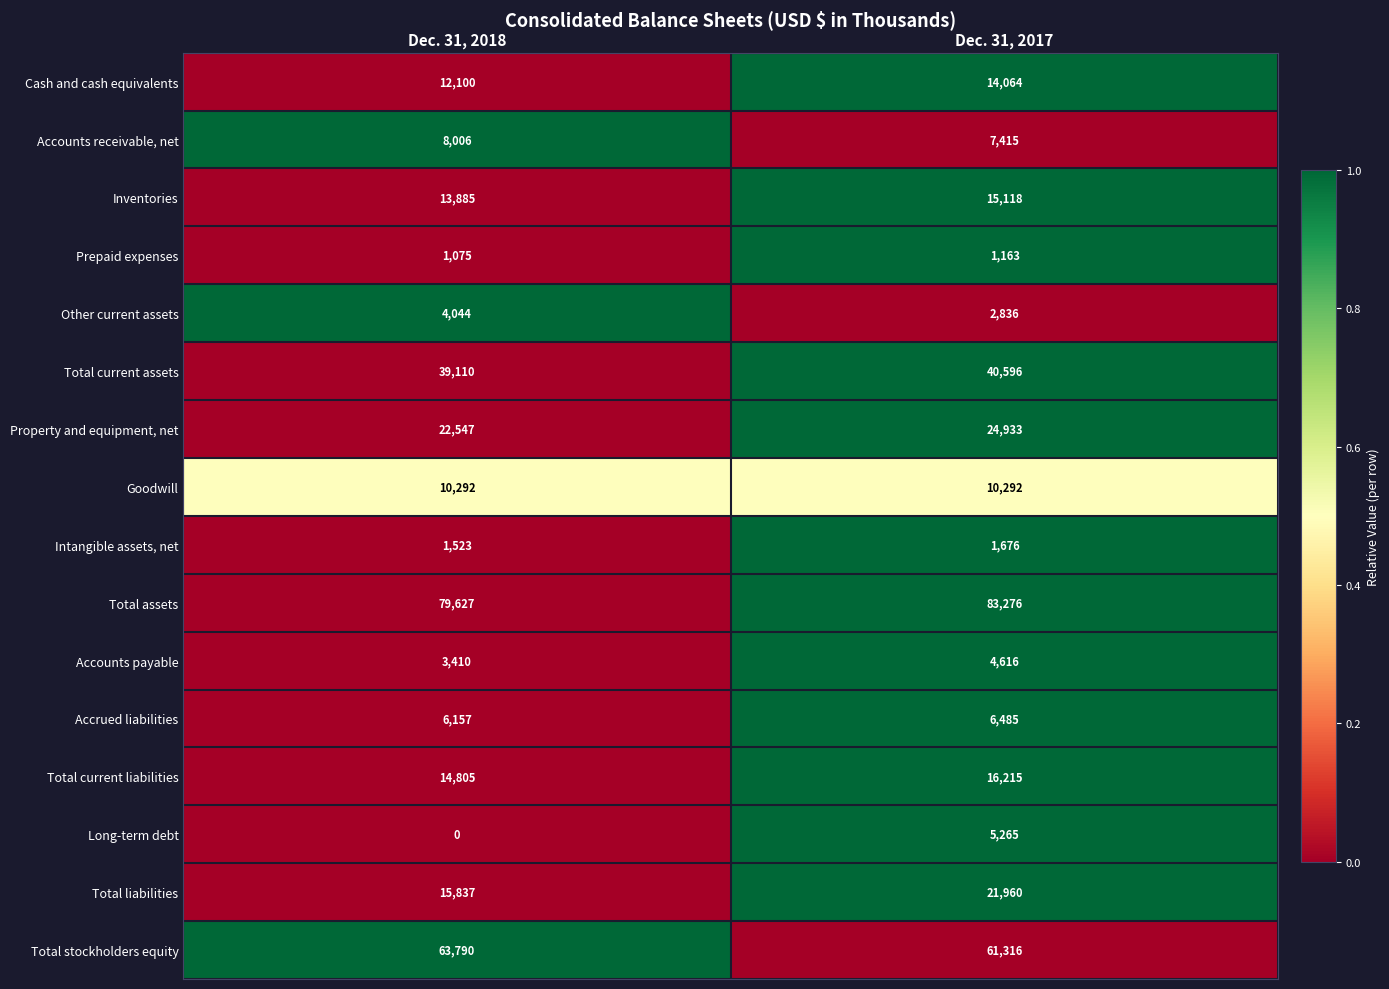

Between Dec. 31, 2018 and Dec. 31, 2017, which series saw the biggest shift?

Total liabilities